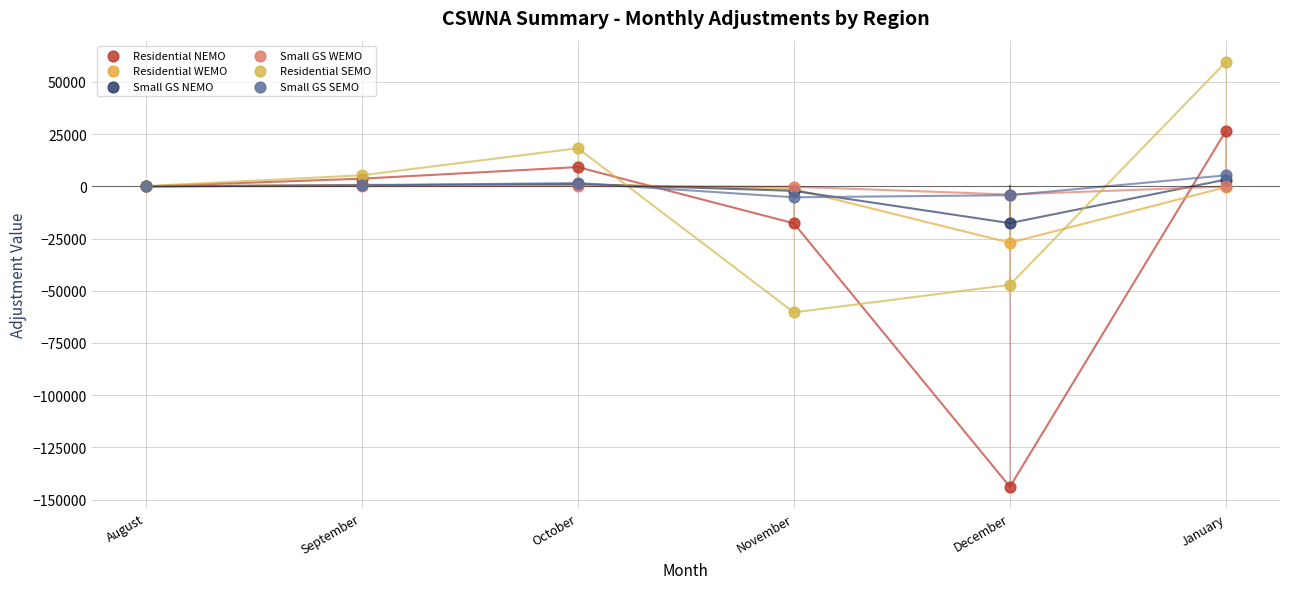

Across all series, what Y value is closest to -42157?

-47164.0